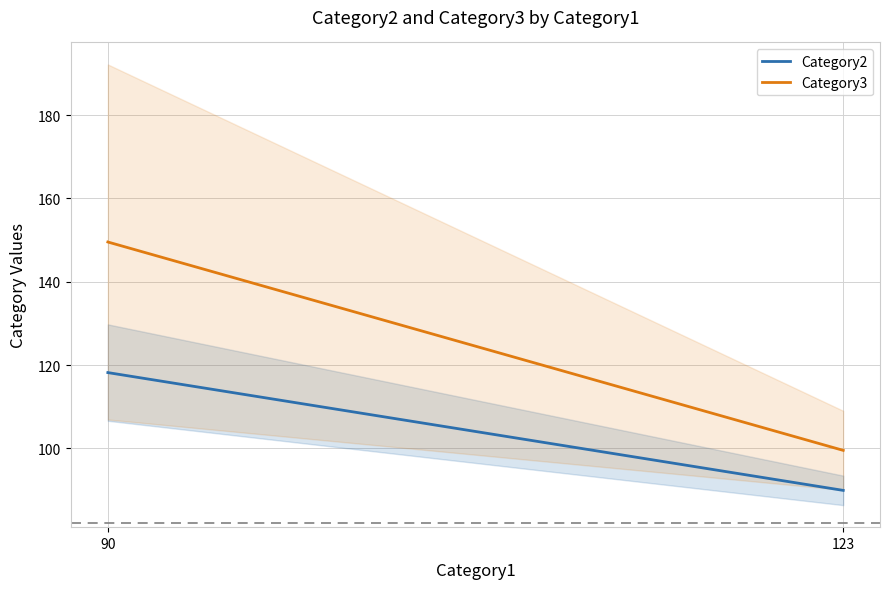

The value of Category2 at 90 is 71.8. True or false?

False